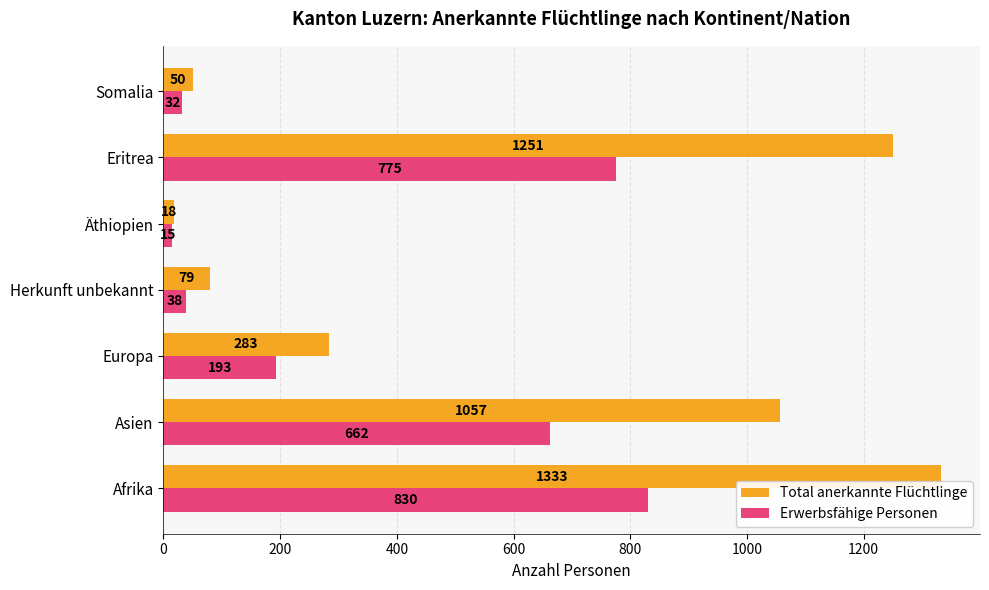

At which category is the sum across all series the highest?

Afrika